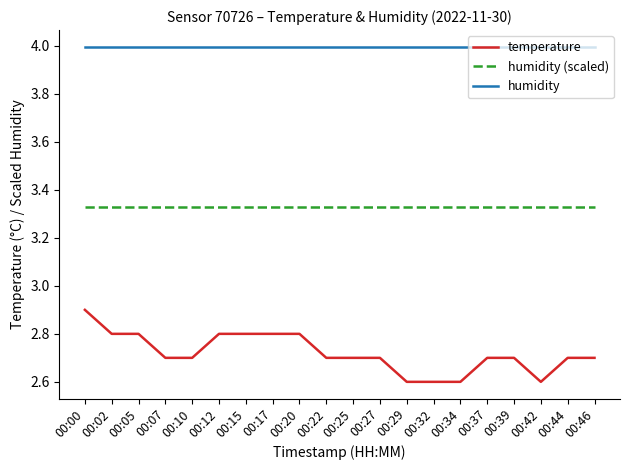

Is it true that humidity equals 4.0 at 00:44?

True